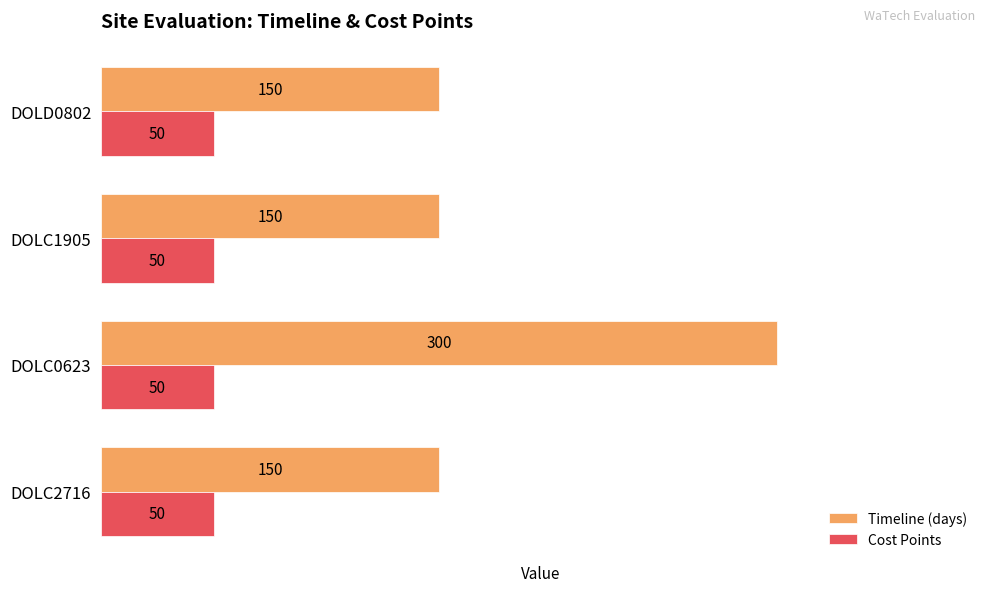

What is the minimum value for Cost Points?

50